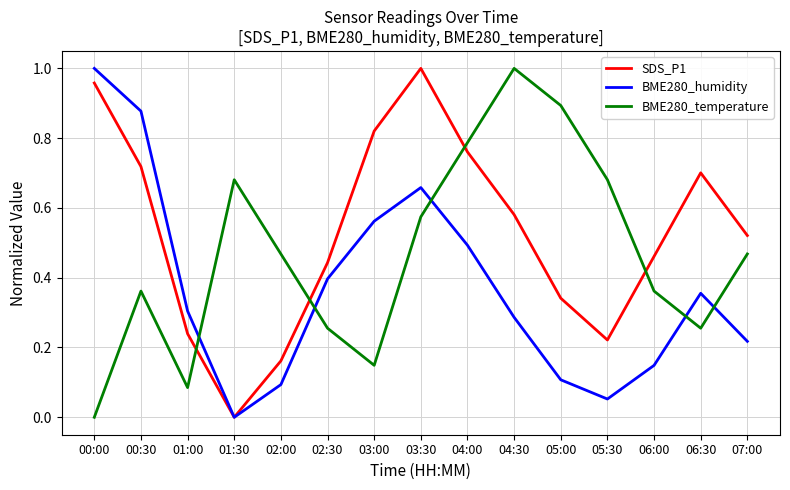

Rank the series by their average value, from highest to lowest.

SDS_P1, BME280_temperature, BME280_humidity